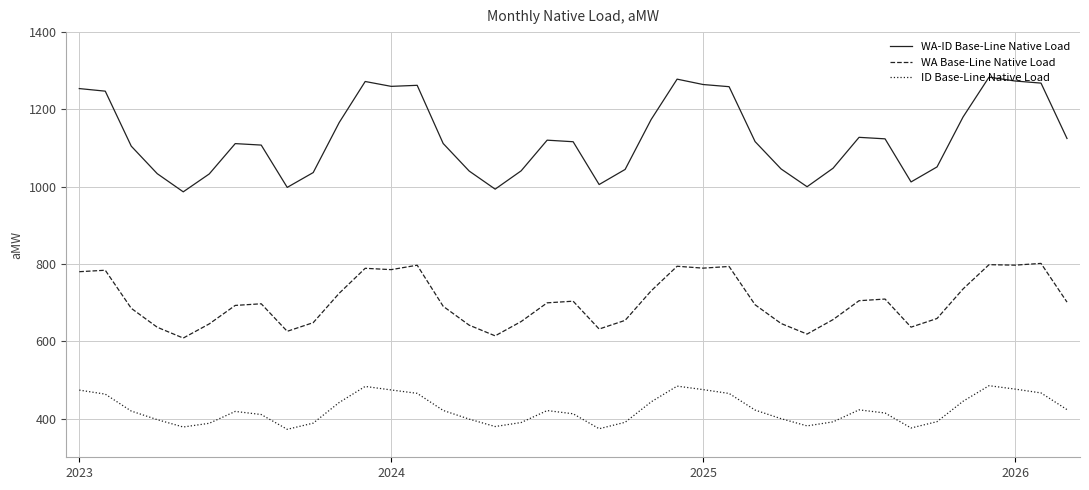

List the series in order of their peak value, lowest first.

ID Base-Line Native Load, WA Base-Line Native Load, WA-ID Base-Line Native Load